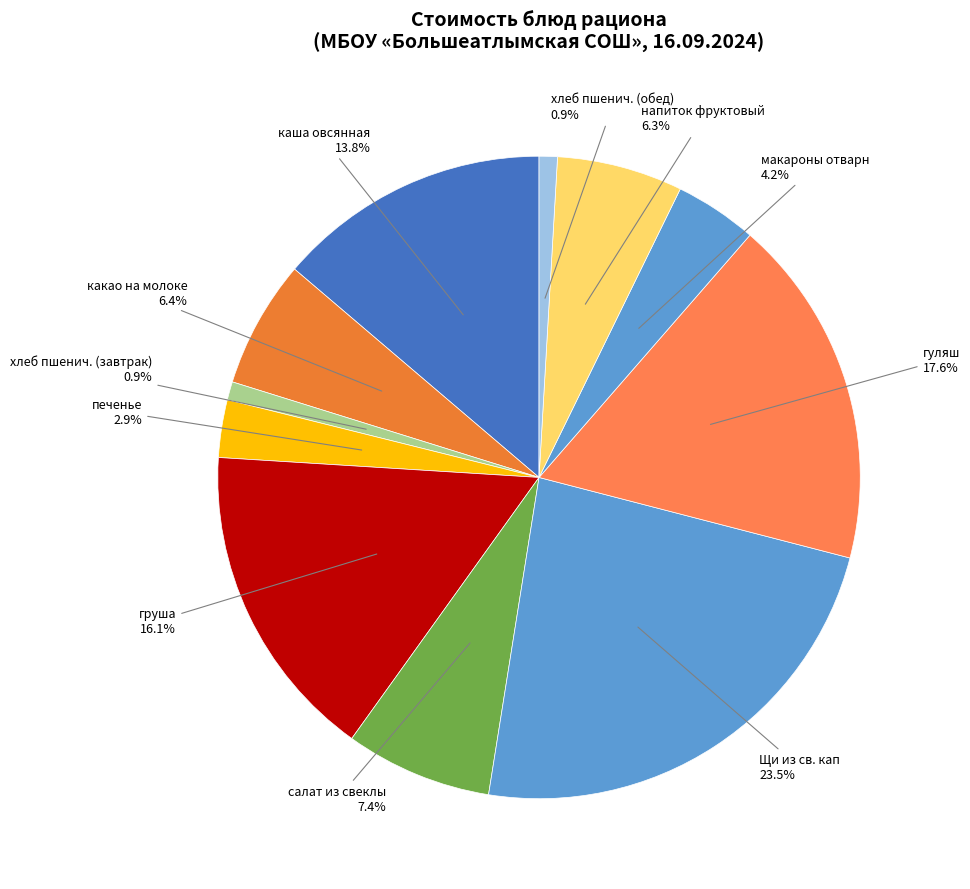

What percentage is the груша slice, to the nearest percent?

16%